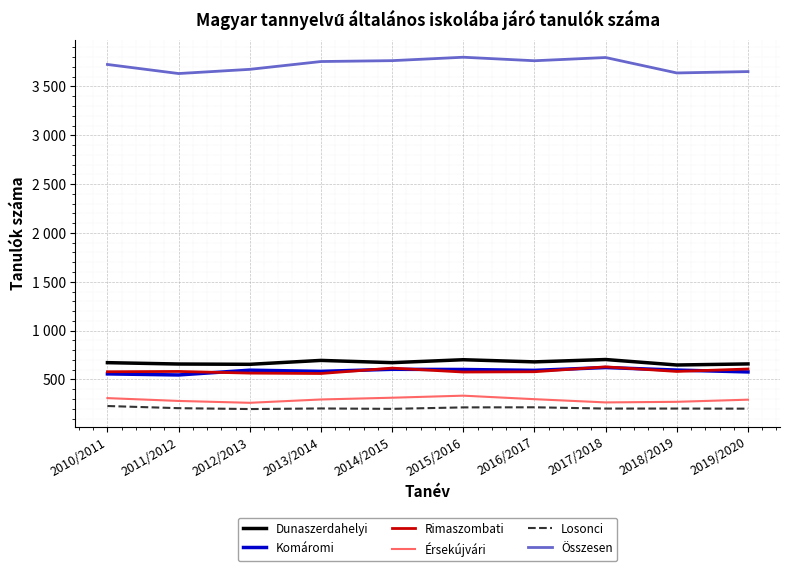

What position from the right is 2012/2013?

8